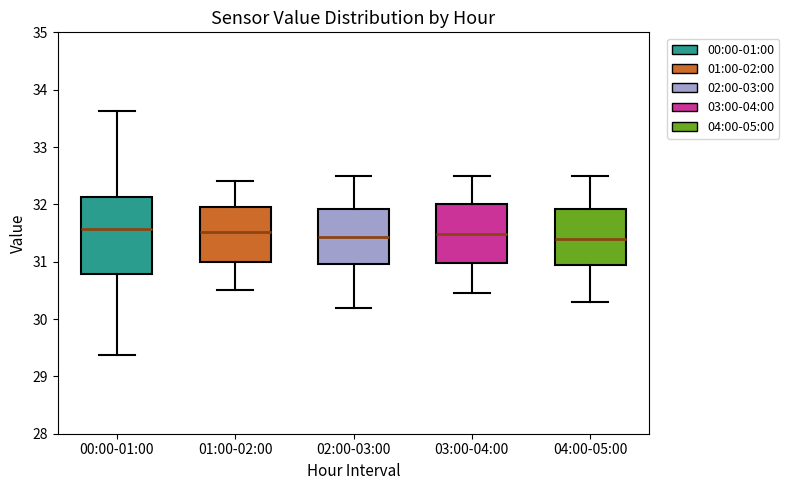

Where does the lower whisker of the box for 01:00-02:00 end on the y-axis? The values are not printed on the chart, so give them approximately, as read against the axis.

30.5